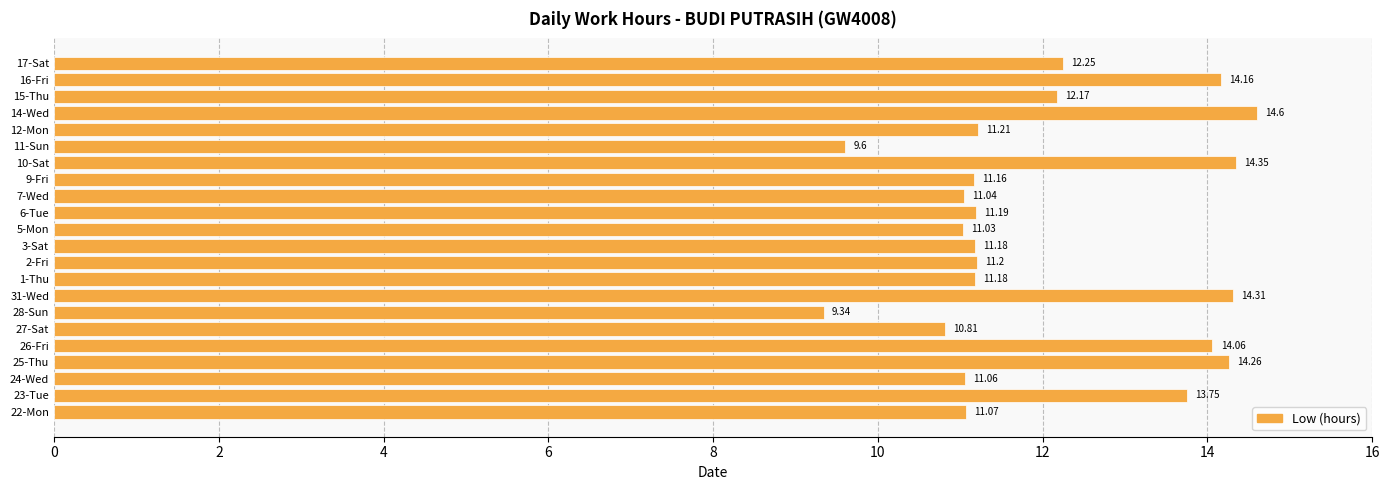

Where is the data nearest to the value 11?

5-Mon